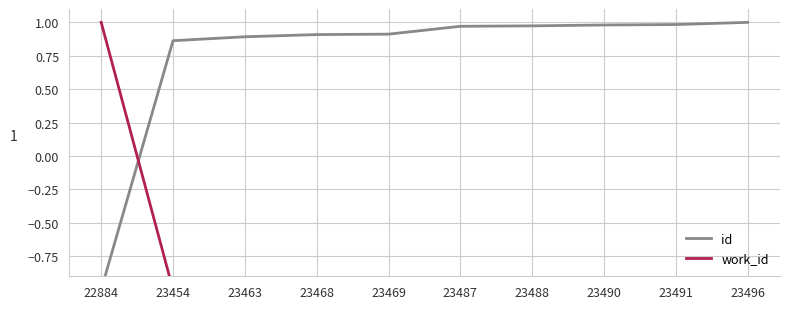

Where is id nearest to the value 0?

23454